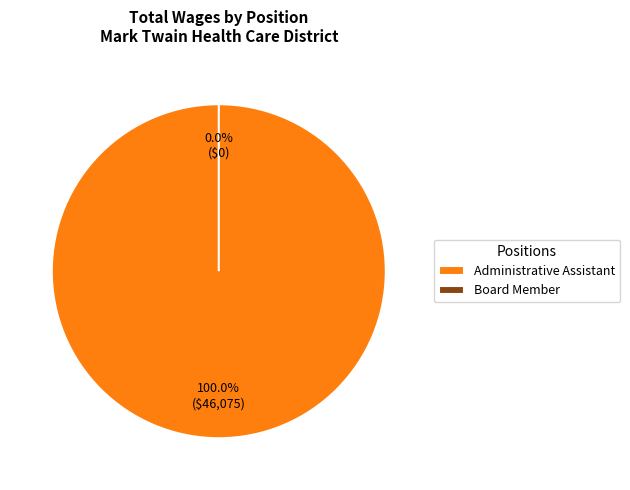

To the nearest percent, what is the average slice percentage?

50%